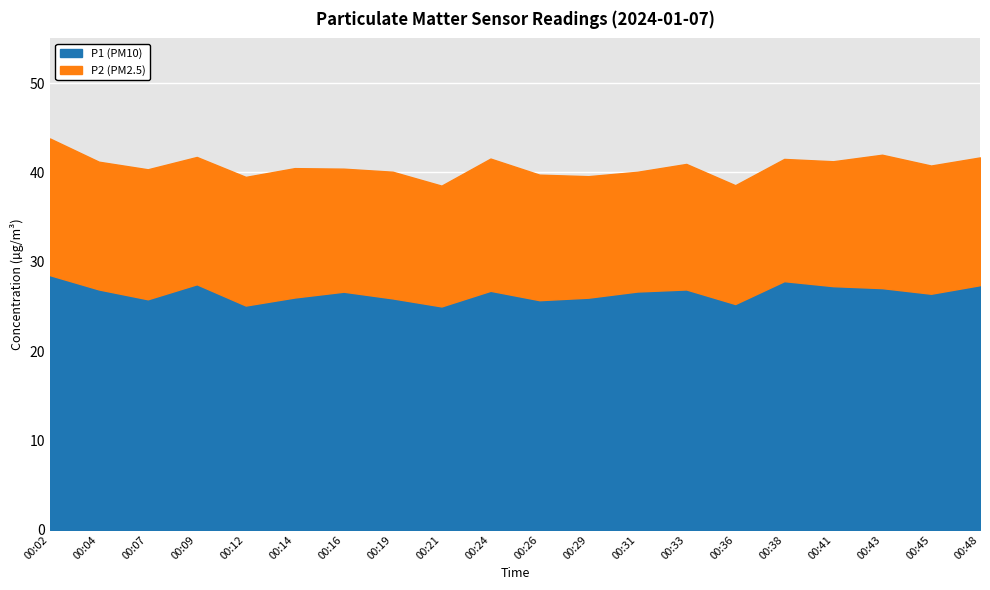

Is the value of P1 at 00:21 greater than the value of P2 at 00:29?

Yes